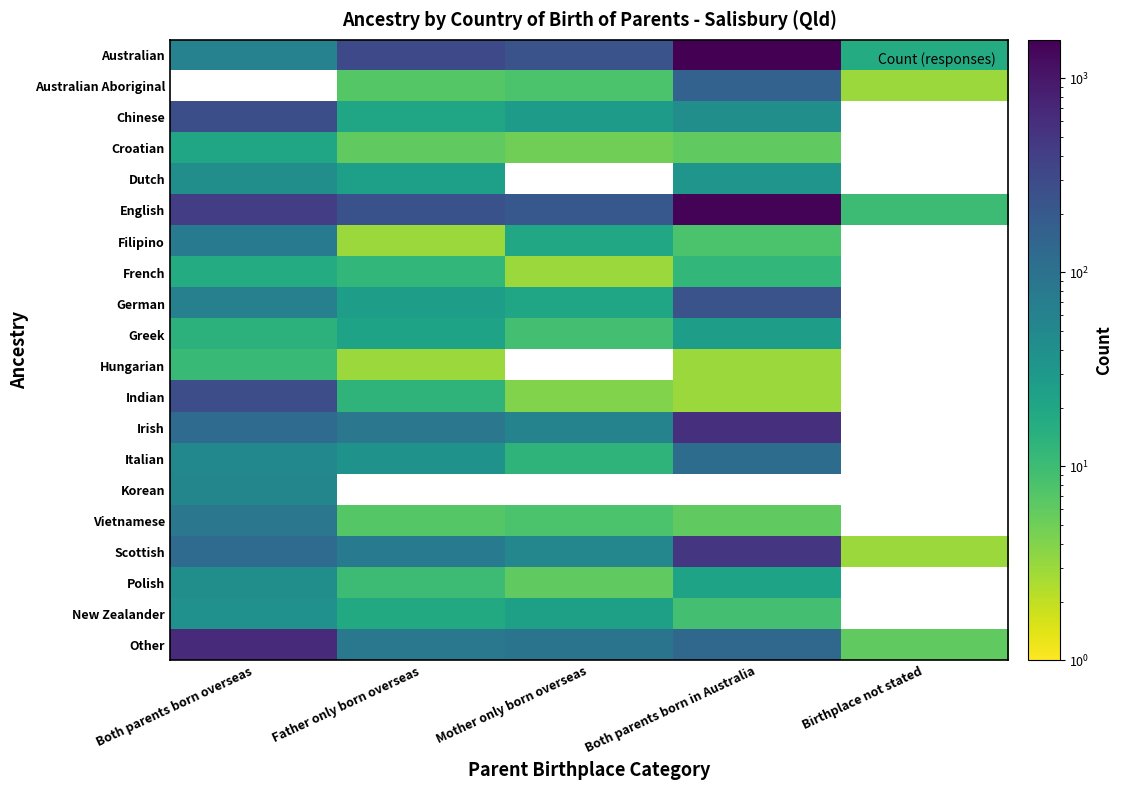

List the series in order of their peak value, lowest first.

Hungarian, French, Croatian, Greek, New Zealander, Polish, Australian, Australian Aboriginal, Dutch, Korean, Filipino, Vietnamese, Italian, German, Chinese, Indian, Scottish, Irish, Other, English